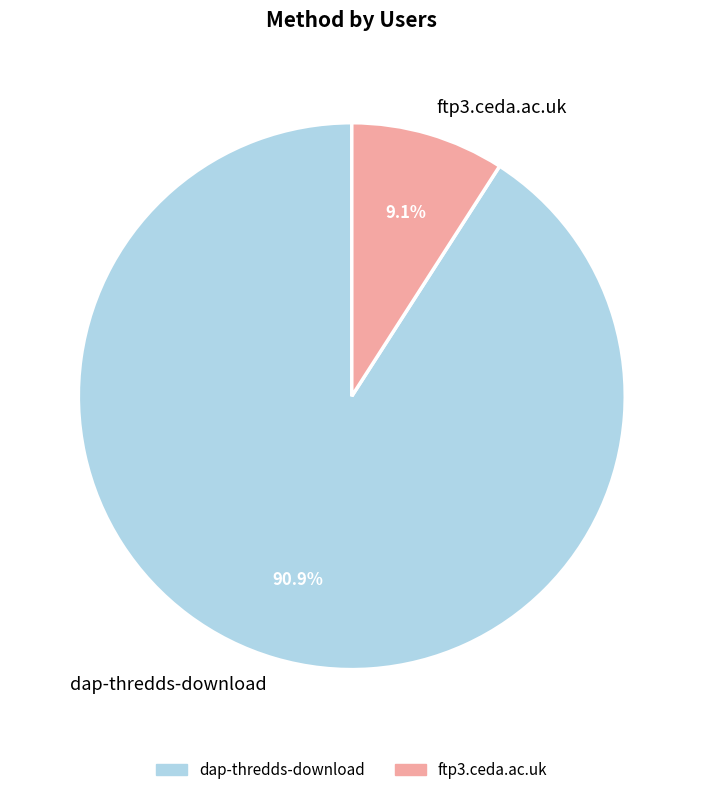

Does dap-thredds-download represent more than half of the total?

Yes